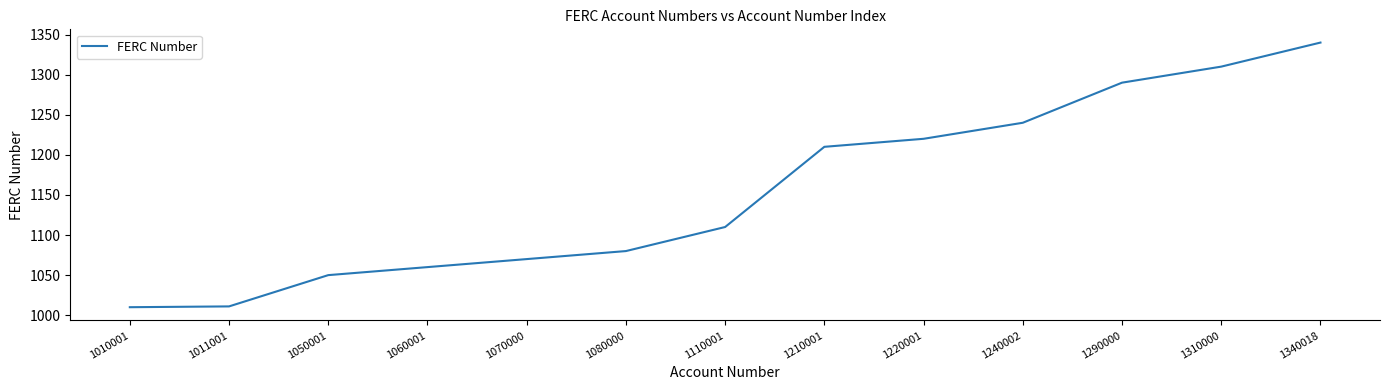

Read the value at 1240002.

1240